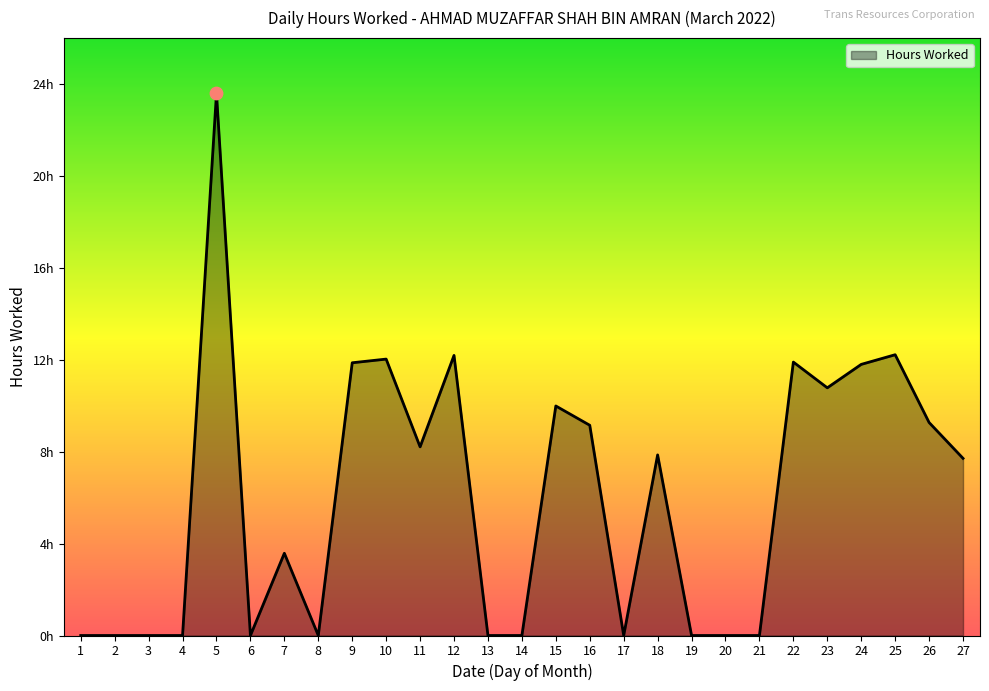

Between 19 and 7, which is larger?

7